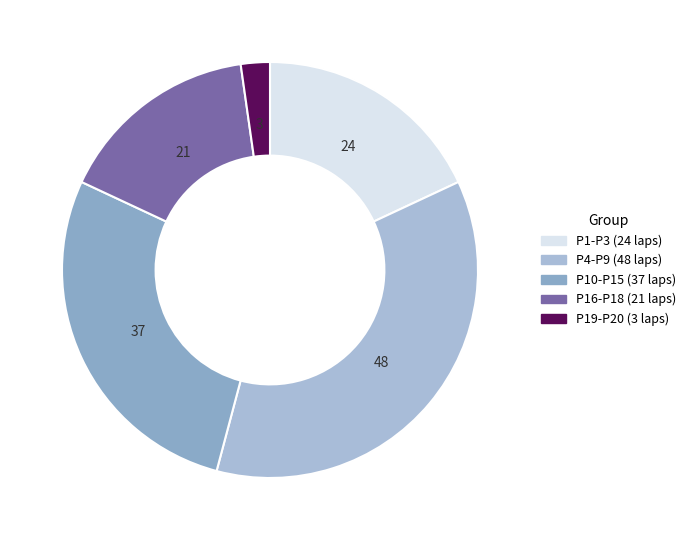

Count the number of slices in the pie.

5